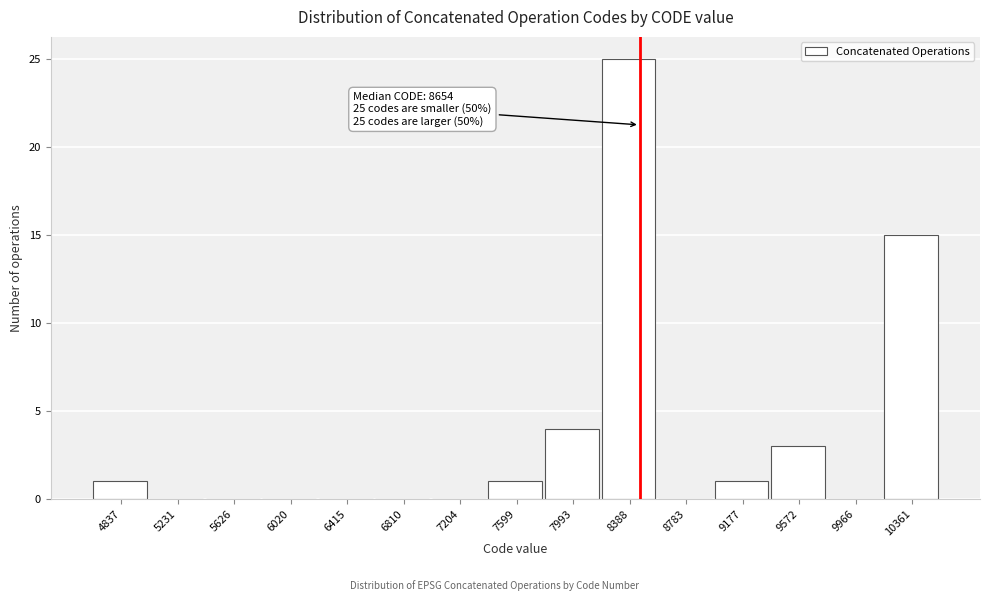

Reading left to right, list all the values displayed in this chart.

4837=1	5231=0	5626=0	6020=0	6415=0	6810=0	7204=0	7599=1	7993=4	8388=25	8783=0	9177=1	9572=3	9966=0	10361=15